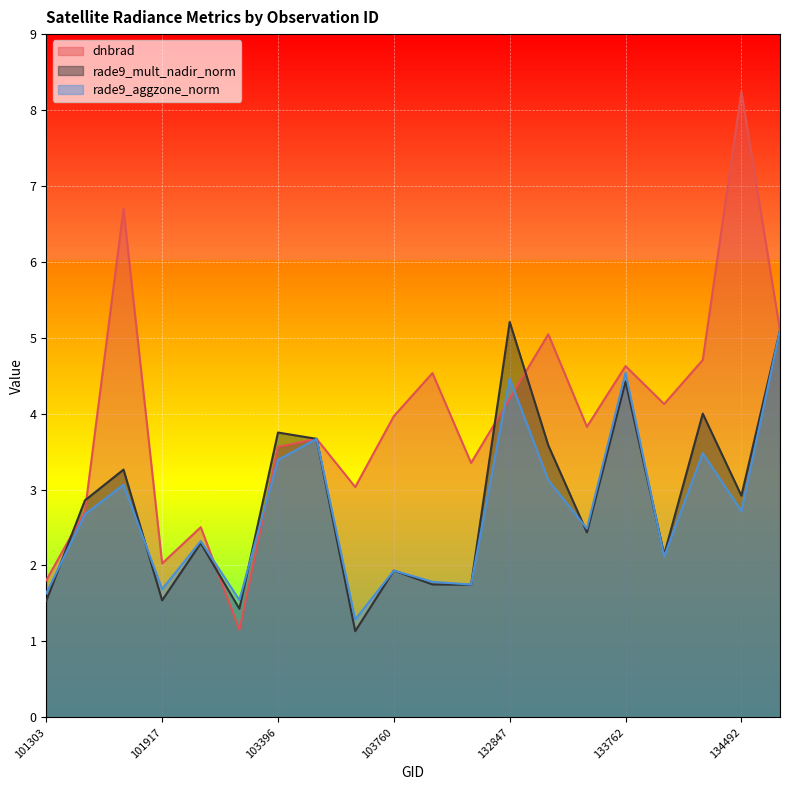

How many lines are shown in the chart?

3